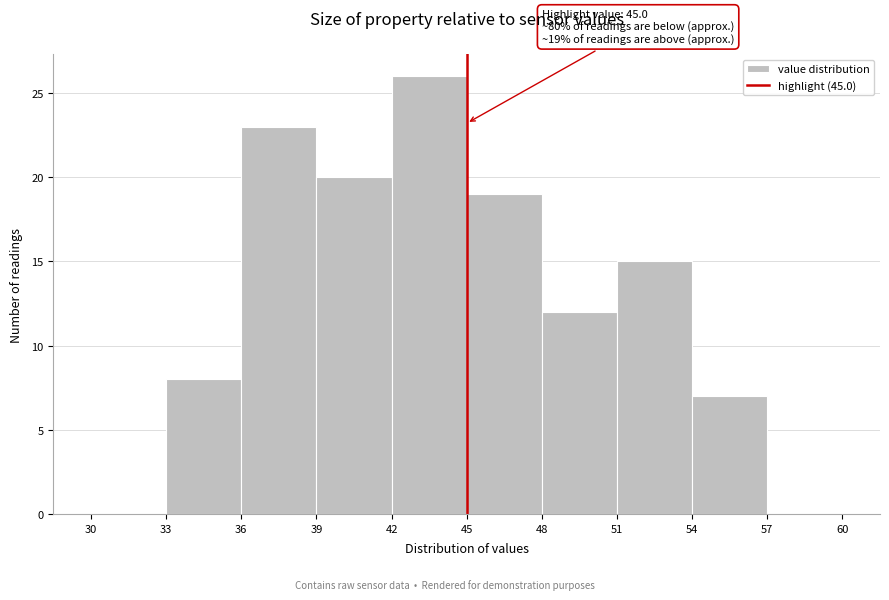

Which range on the x-axis has the tallest bar?

42 to 45